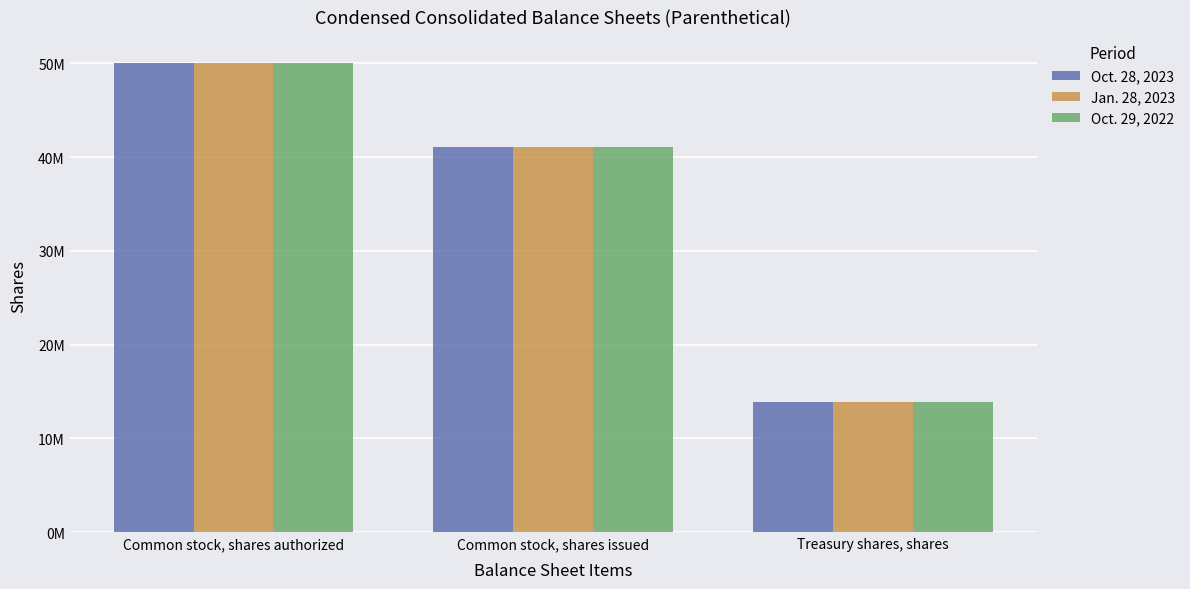

What is the sum of the Jan. 28, 2023 values at Common stock, shares authorized and Treasury shares, shares?

63883902